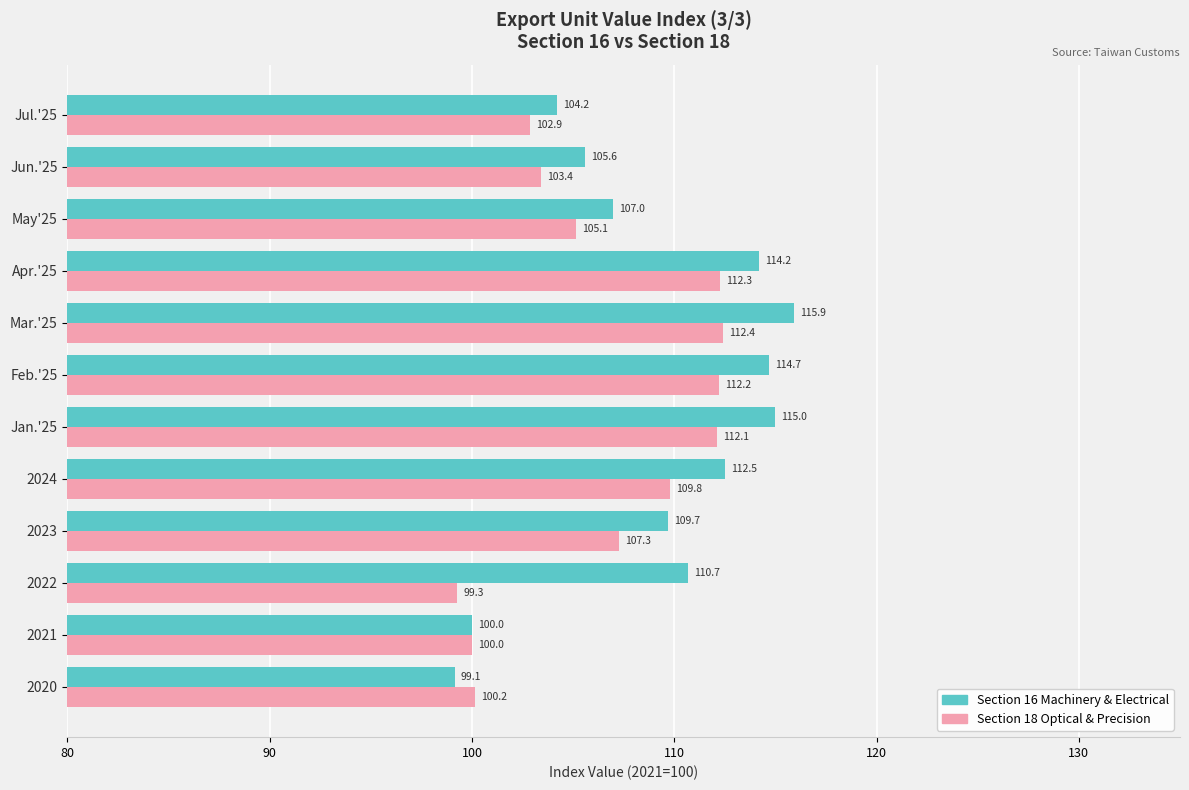

What is the approximate value of Section 18 Optical & Precision at Apr.'25?

112.3